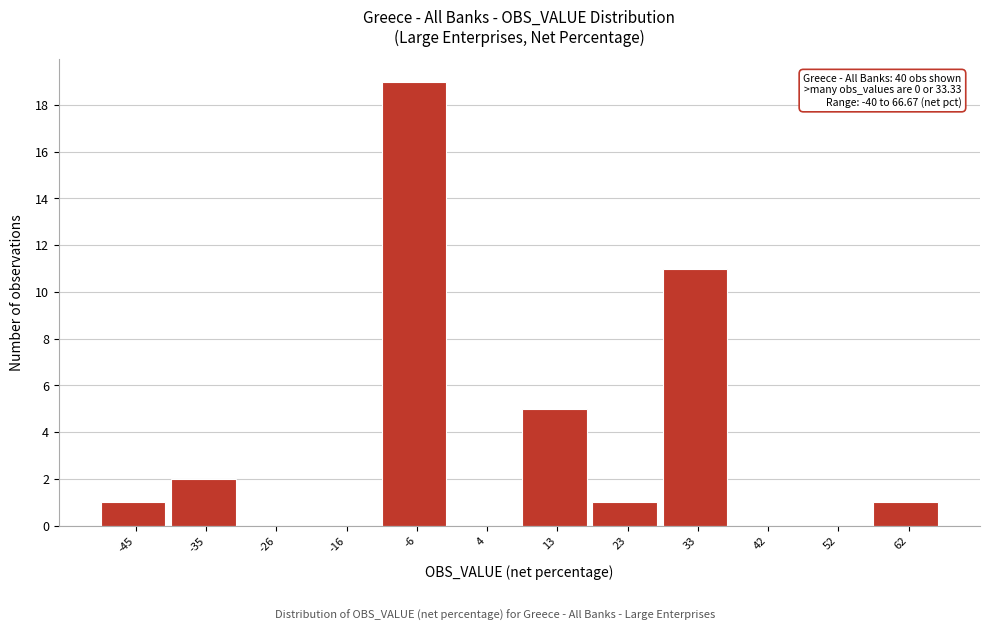

Reading right to left, list all the values displayed in this chart.

62=1	52=0	42=0	33=11	23=1	13=5	4=0	-6=19	-16=0	-26=0	-35=2	-45=1